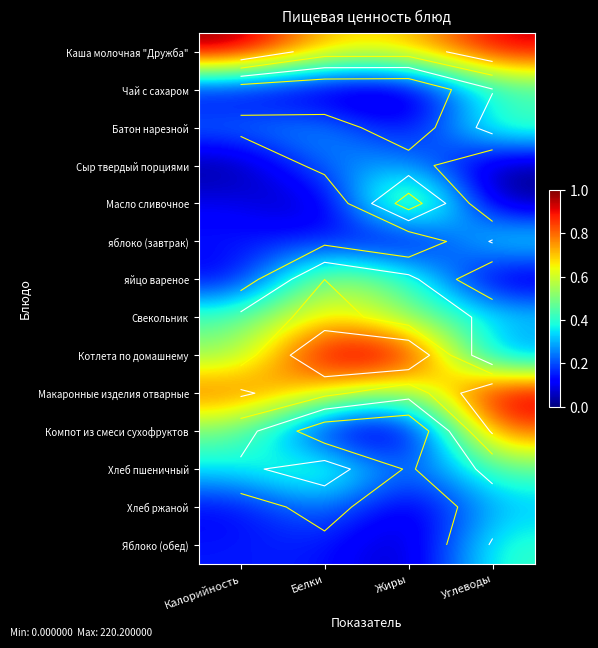

Between Жиры and Углеводы, which is larger?

Углеводы